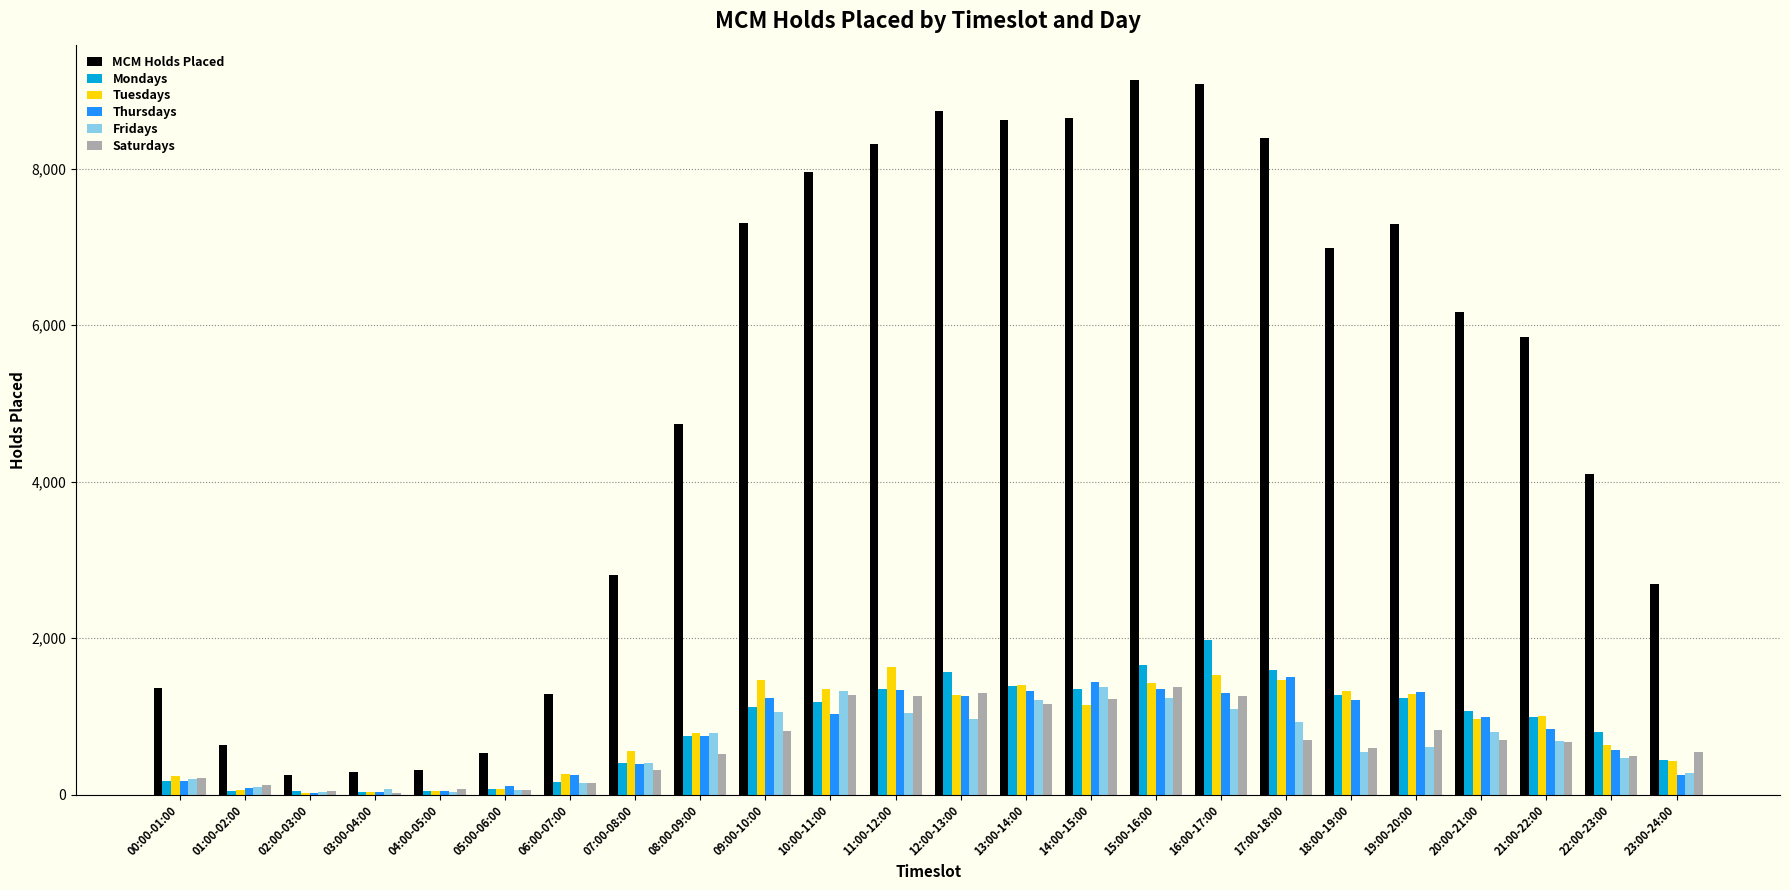

What is the maximum value for Fridays?

1372